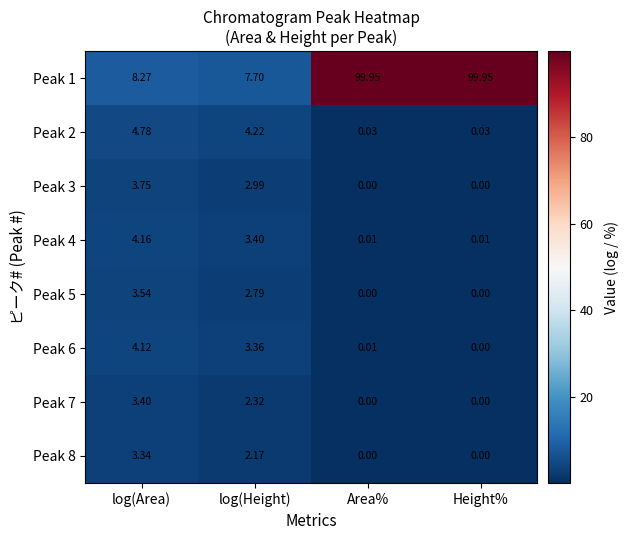

Which category has the lowest value in the Peak 1 series?

log(Height)